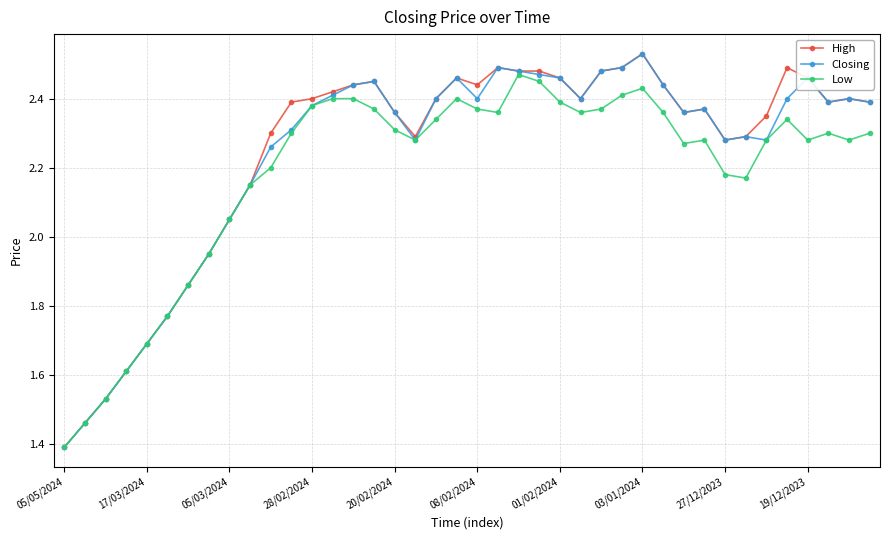

True or false: Low has more than 0 points higher than both neighbors.

True